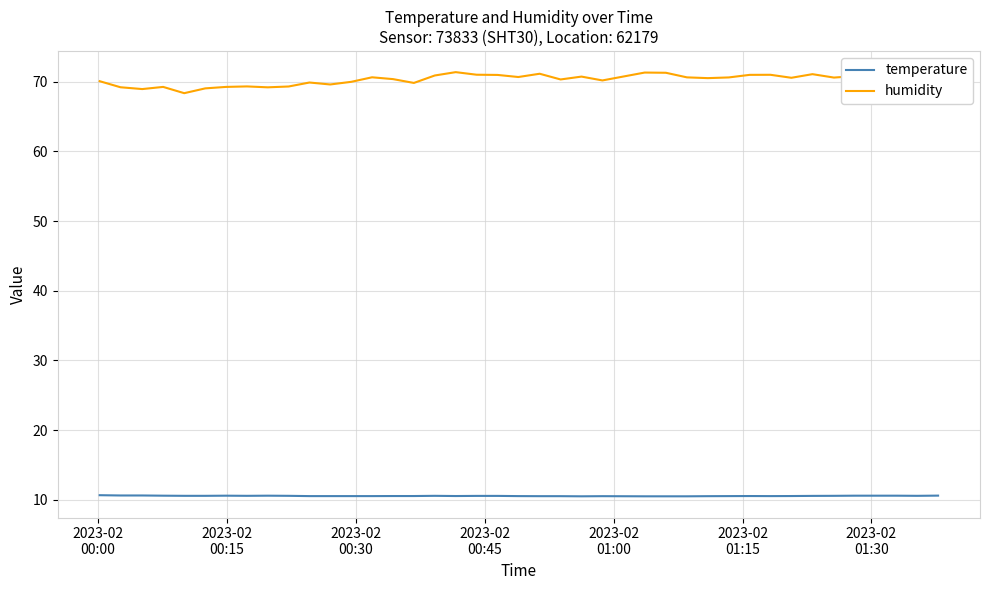

How many lines are shown in the chart?

2